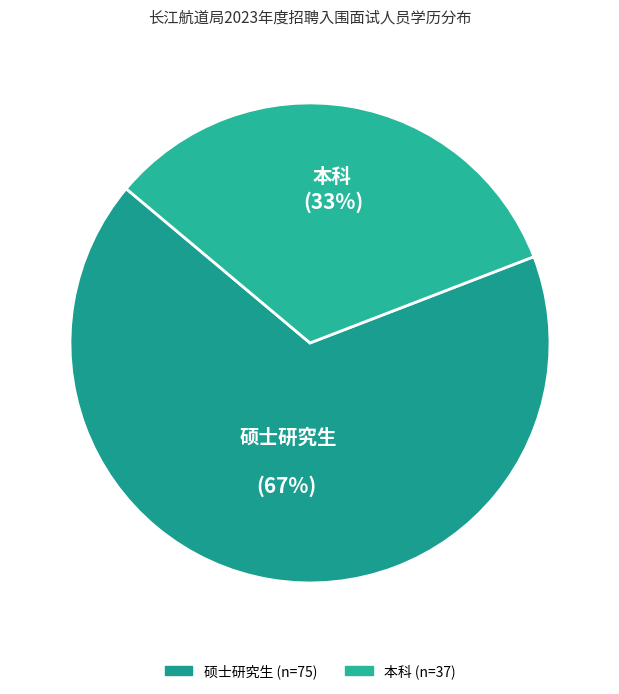

Which category accounts for the majority?

硕士研究生